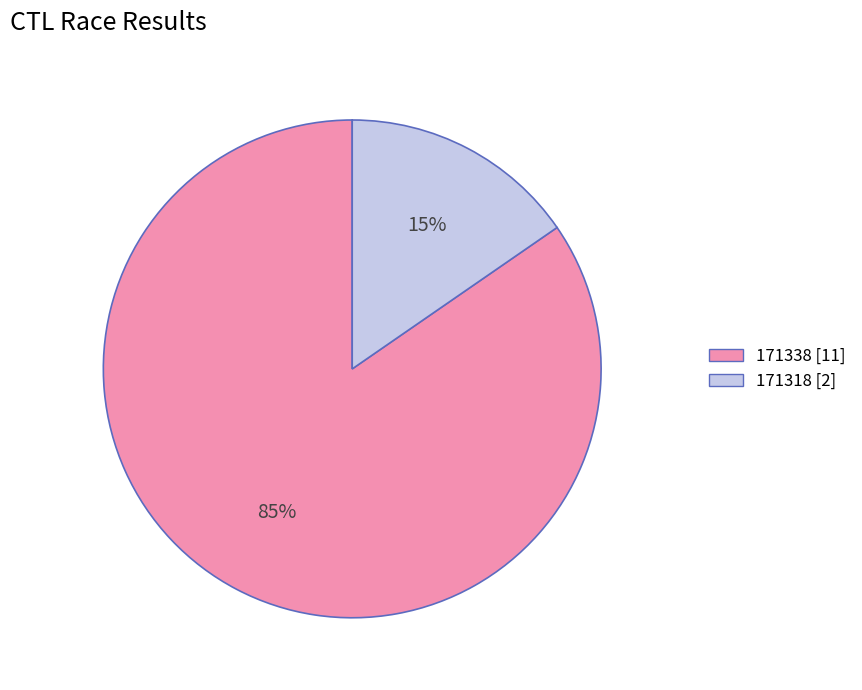

To the nearest percent, what percentage of the pie is 171338?

85%